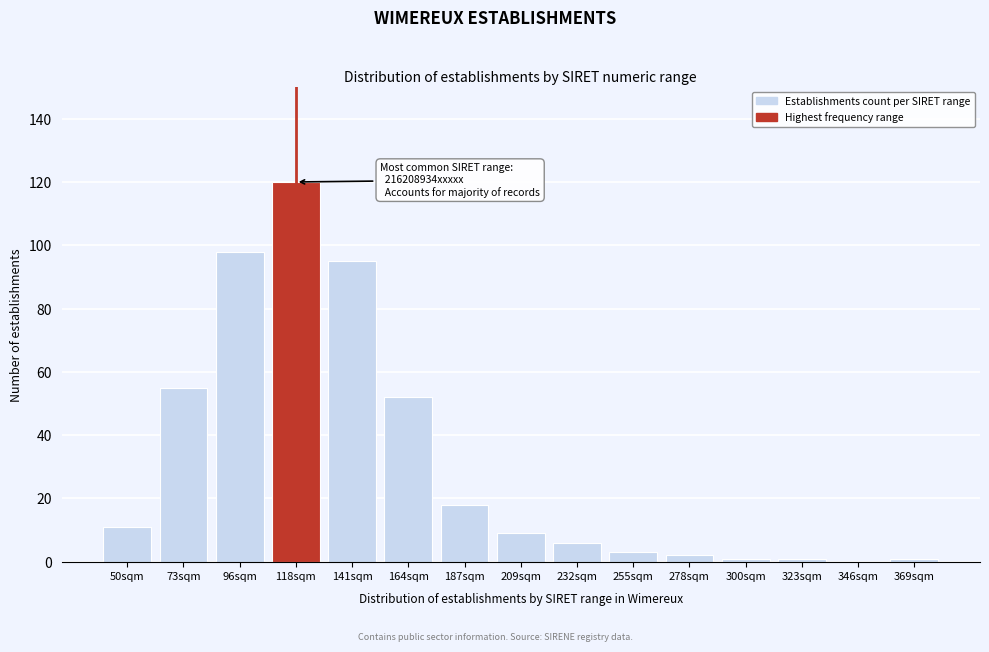

Reading left to right, what are all the values shown in this chart?

50sqm=11	73sqm=55	96sqm=98	118sqm=120	141sqm=95	164sqm=52	187sqm=18	209sqm=9	232sqm=6	255sqm=3	278sqm=2	300sqm=1	323sqm=1	346sqm=0	369sqm=1